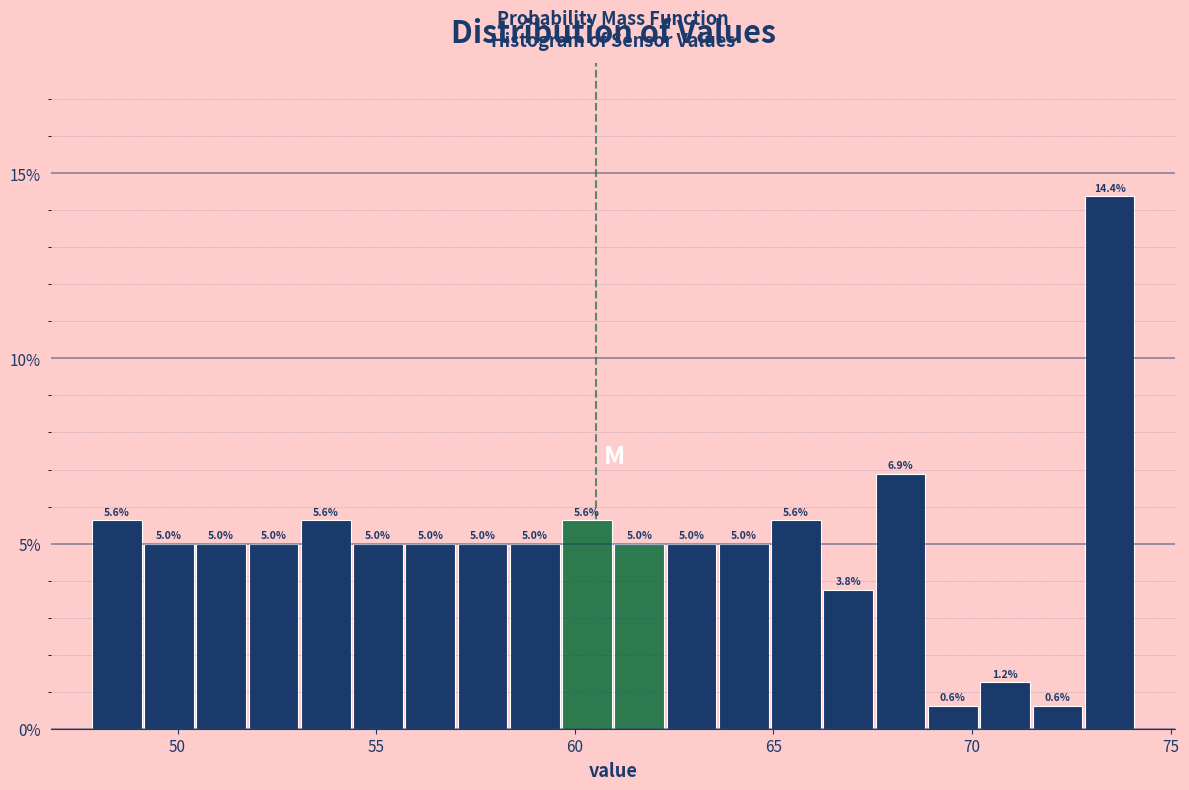

Read against the x-axis, roughly where is the centre of the tallest bar?

73.5